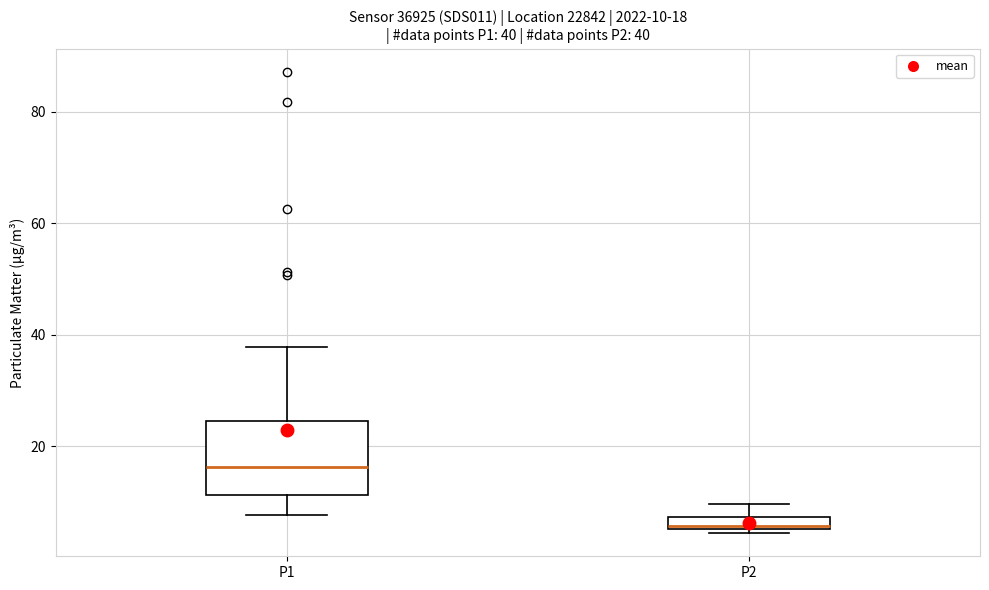

Which box's median line is the lowest?

P2